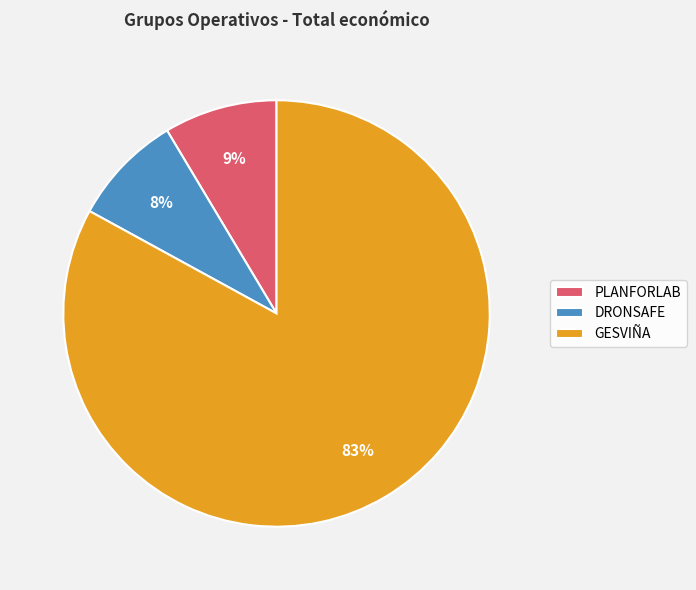

Which slice is the largest?

GESVIÑA